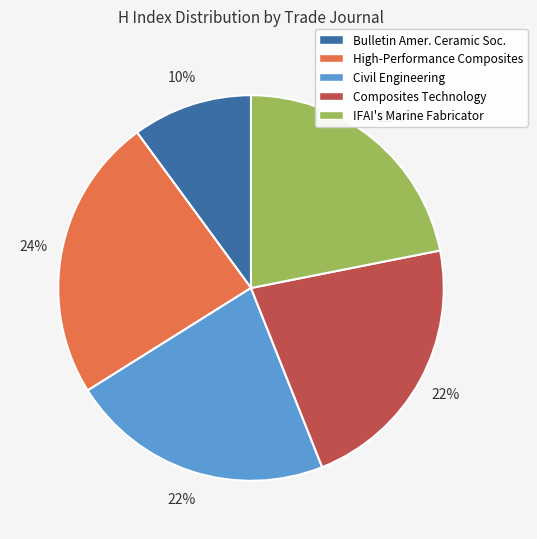

True or false: Composites Technology accounts for 14% of the total.

False